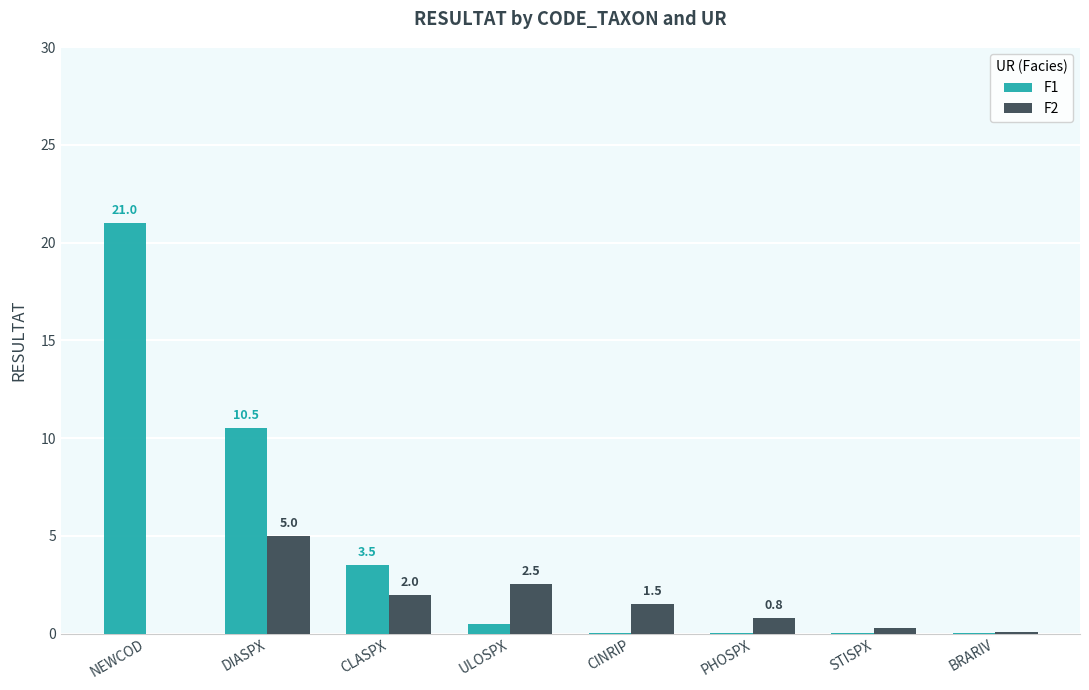

The F2 series shows 0.3 at STISPX. True or false?

True